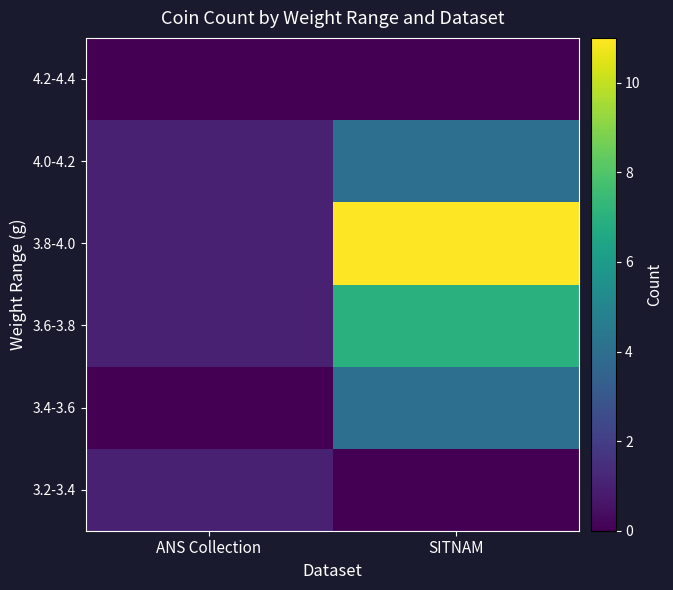

Which label corresponds to the largest value in the chart?

SITNAM